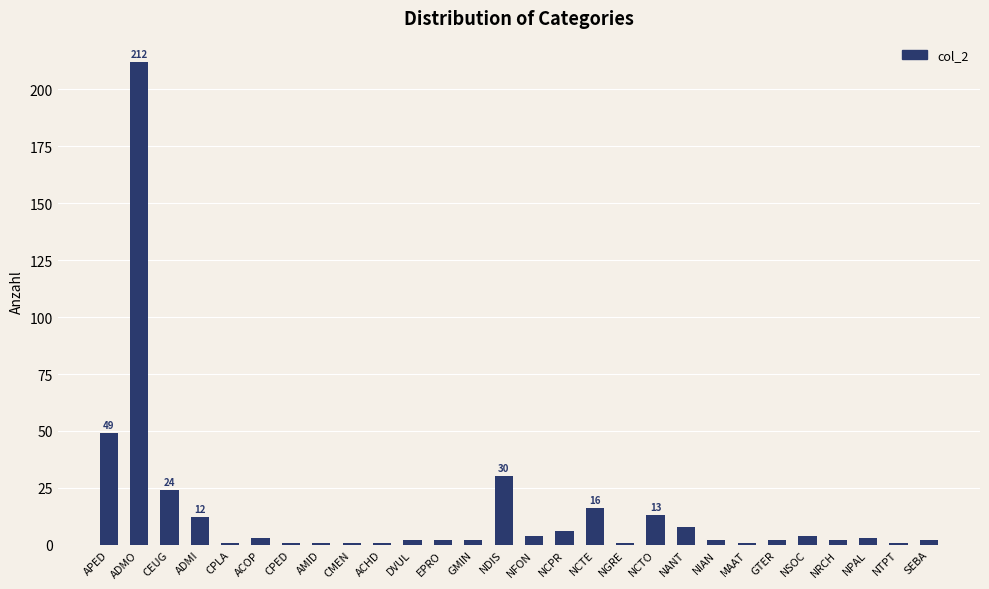

Where is the data nearest to the value 106?

APED